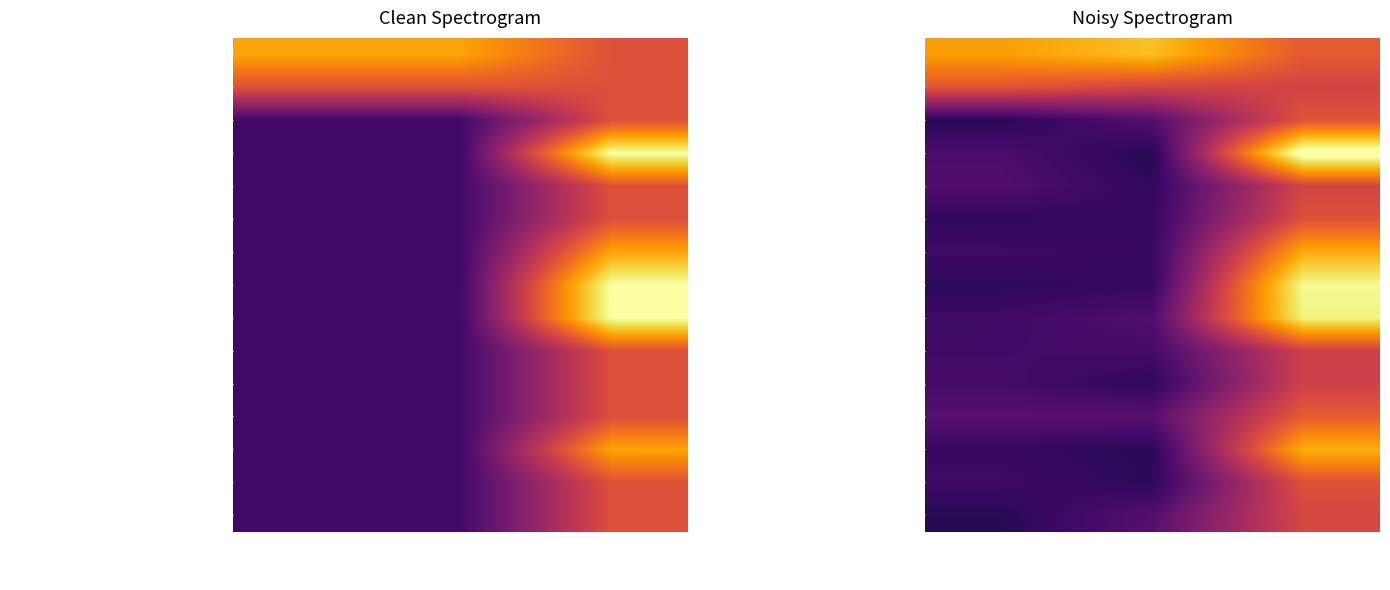

How many series are shown in this chart?

15